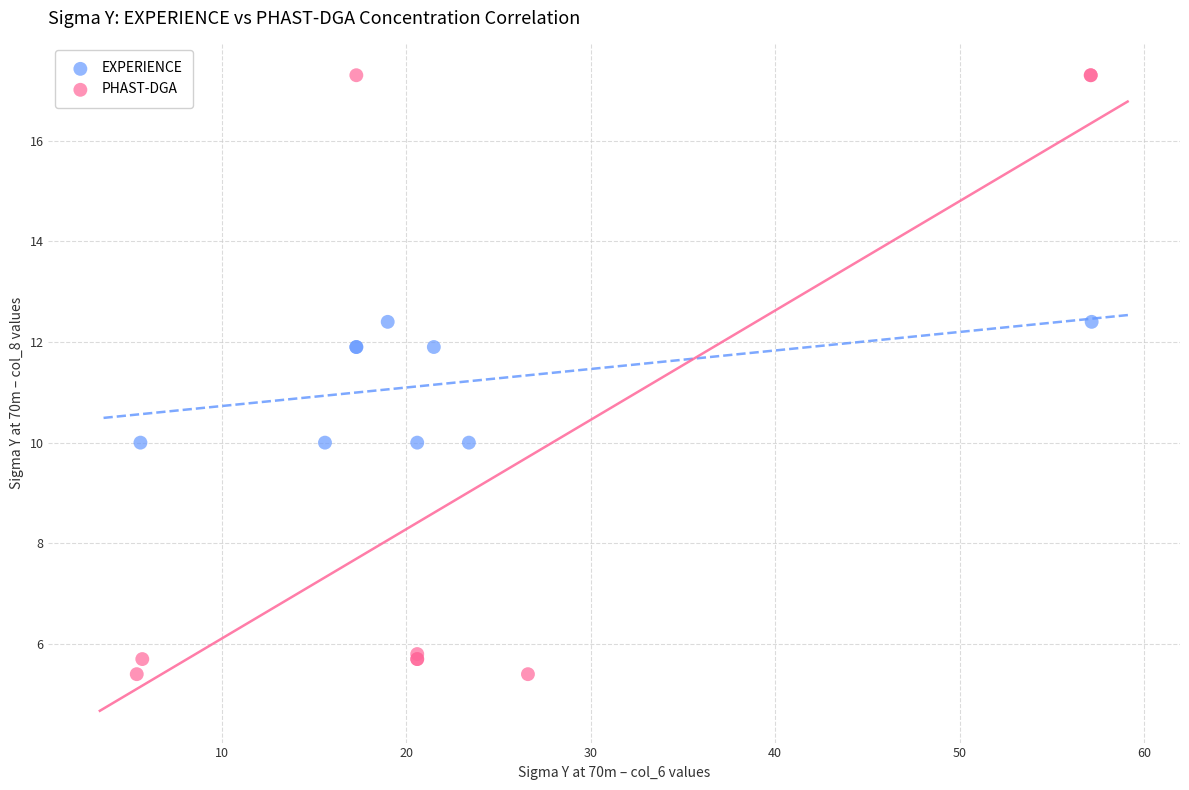

Which series reaches the maximum Y coordinate?

PHAST-DGA